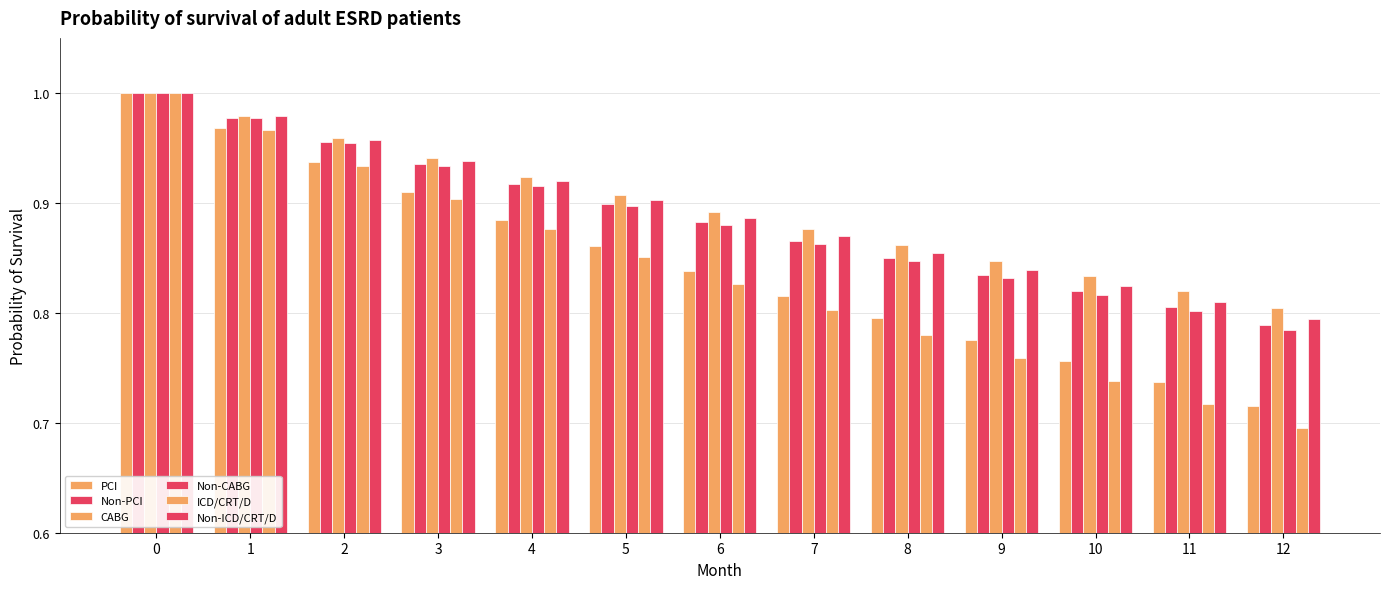

Count the CABG values in the range 0 to 1.

13